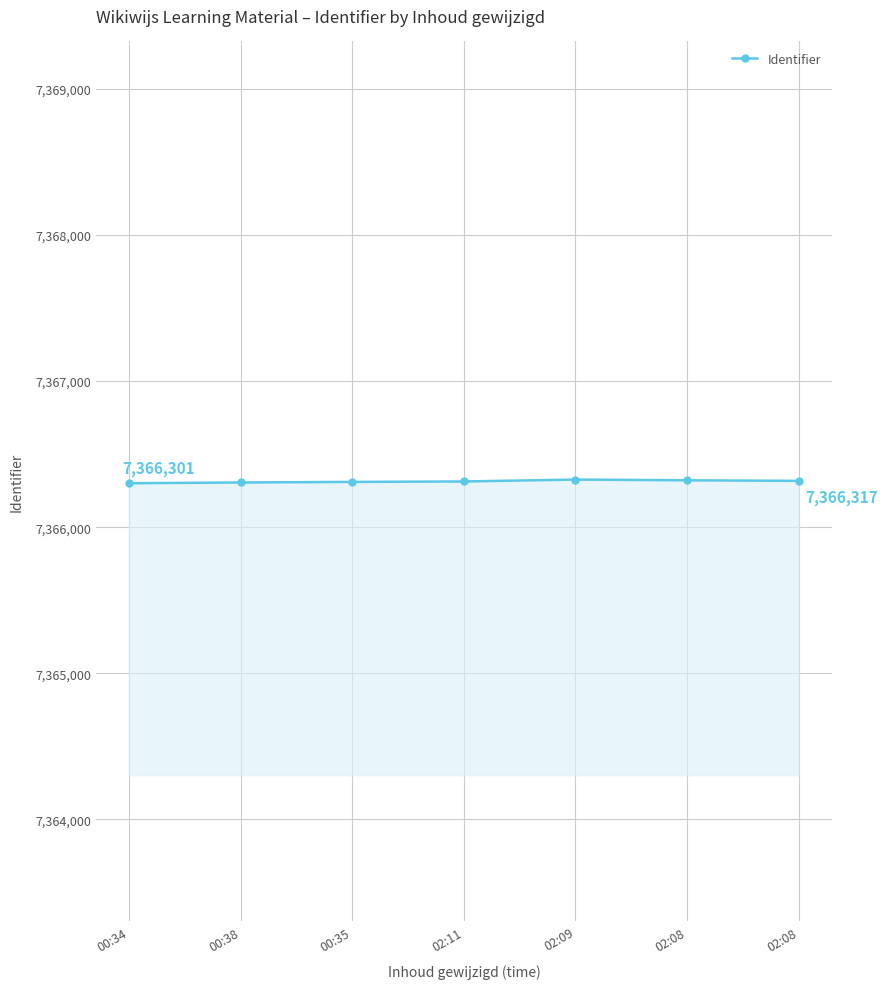

What is the change in value from 00:34 to 00:38?

+5